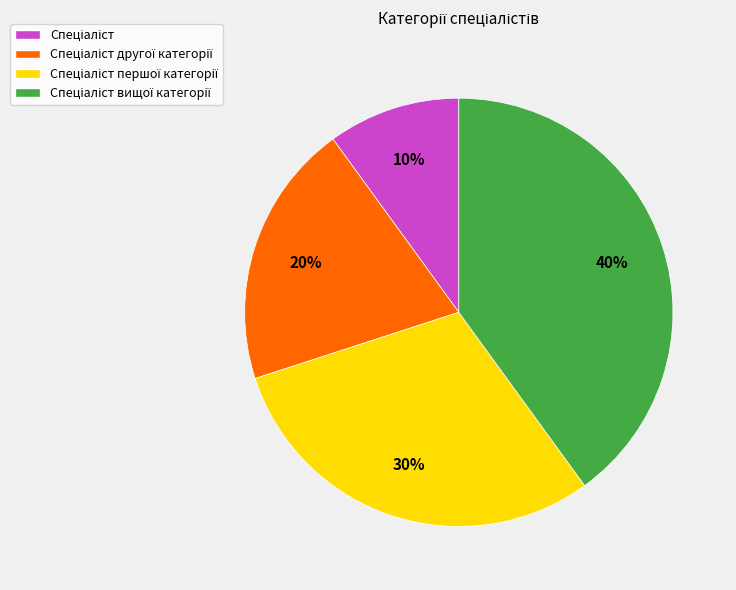

Does any single category account for the majority?

No